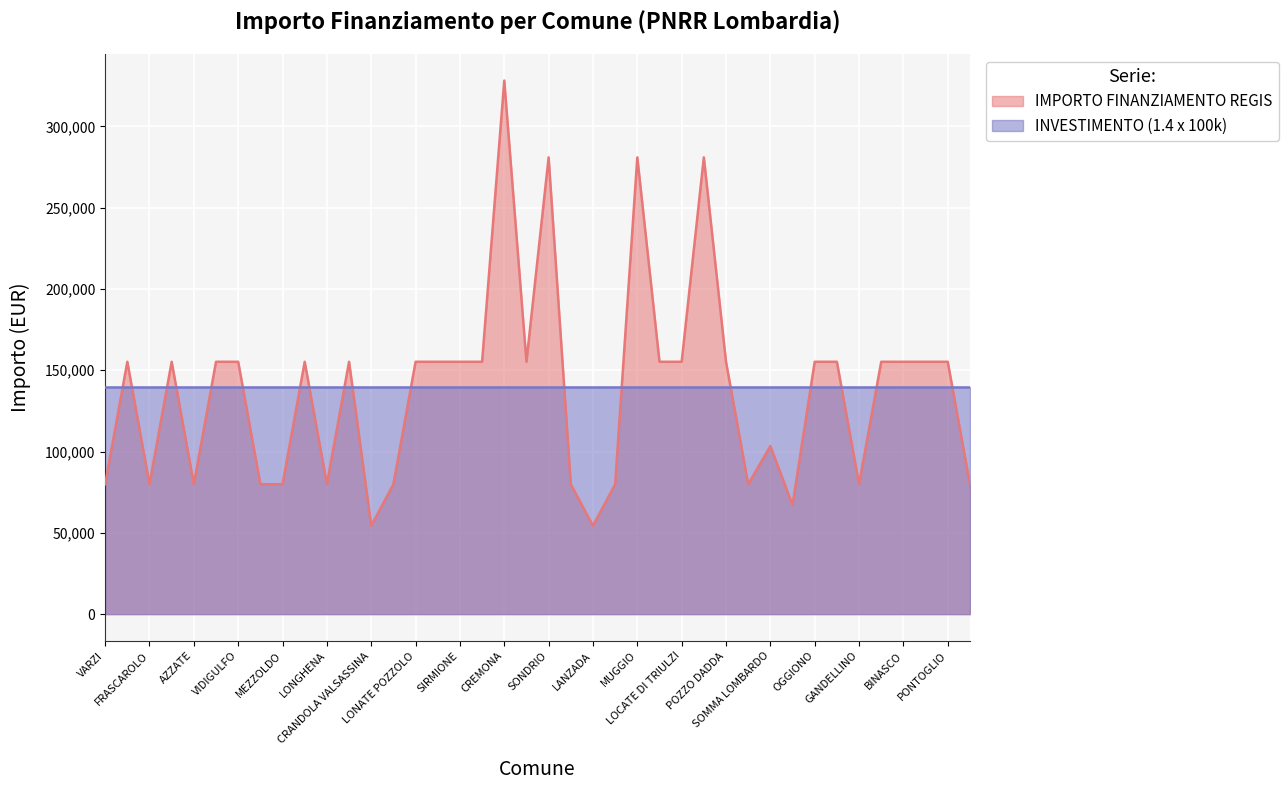

What is the sum of all values?

5514135